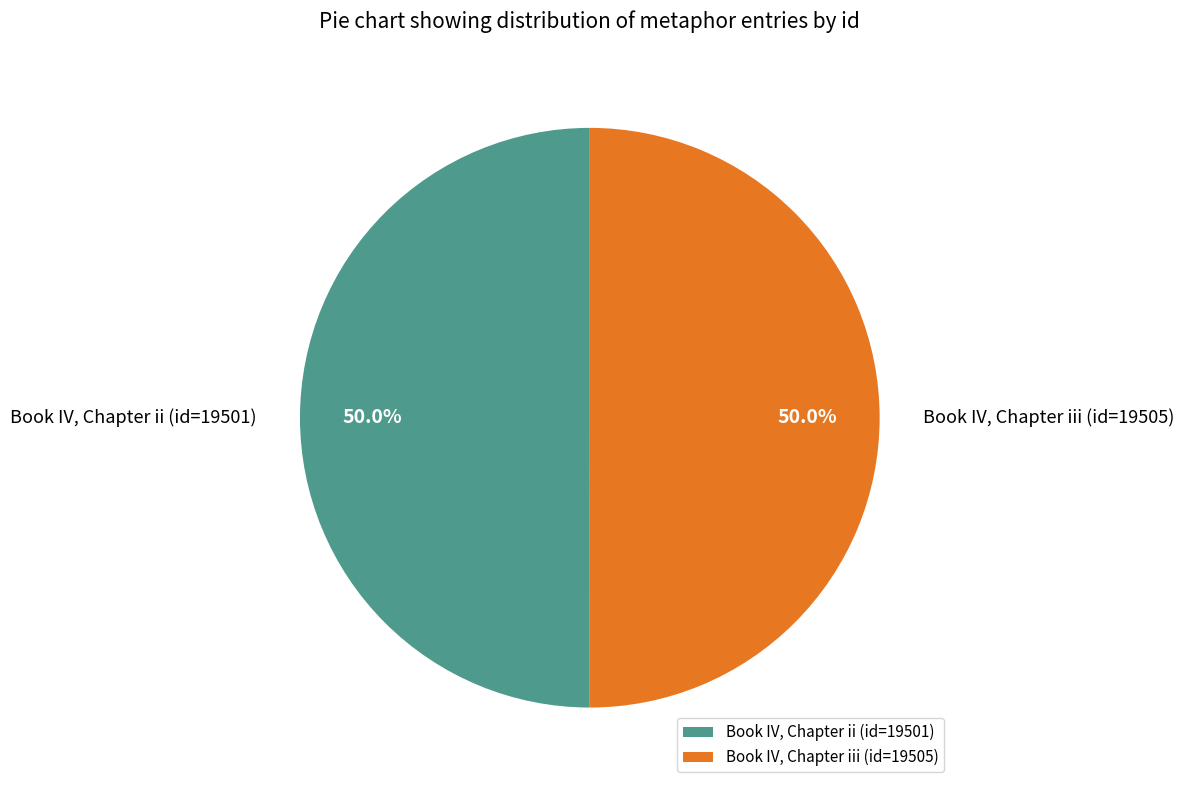

To the nearest percent, what is the average slice percentage?

50%